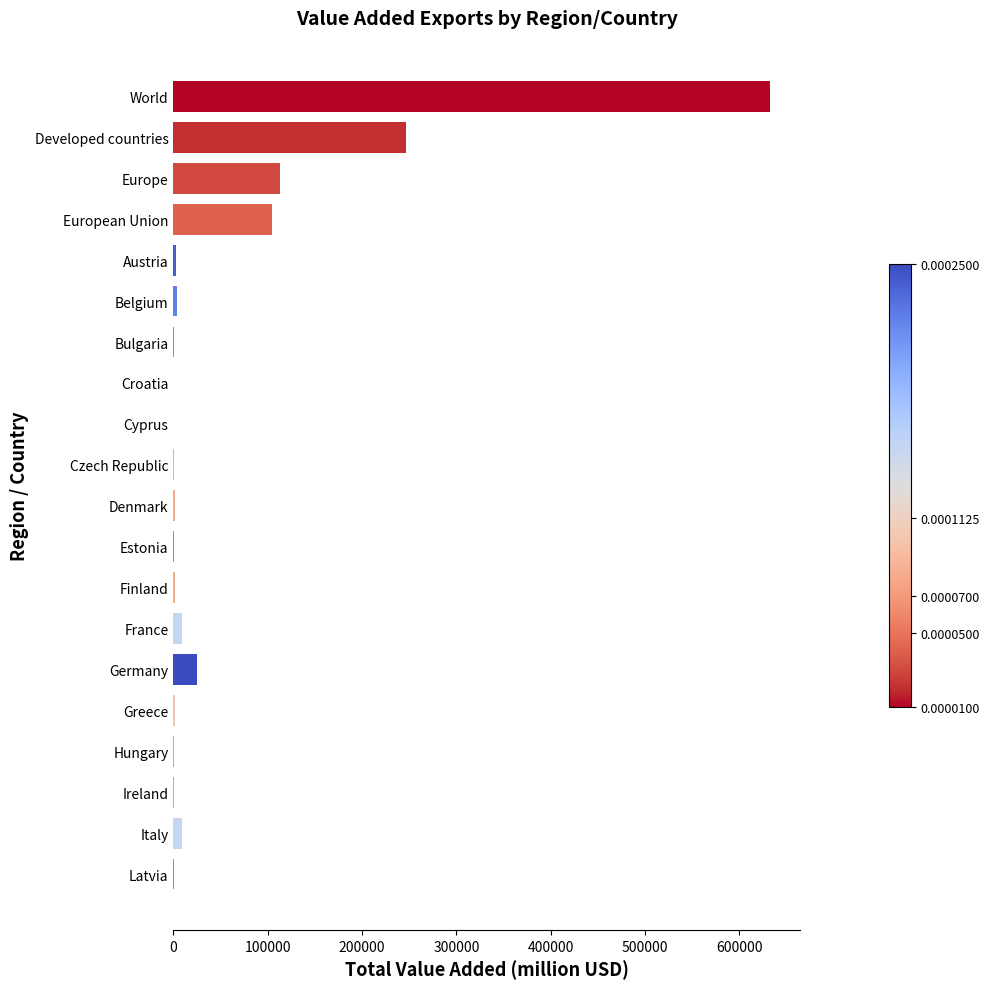

Which category has the highest value across all series?

World